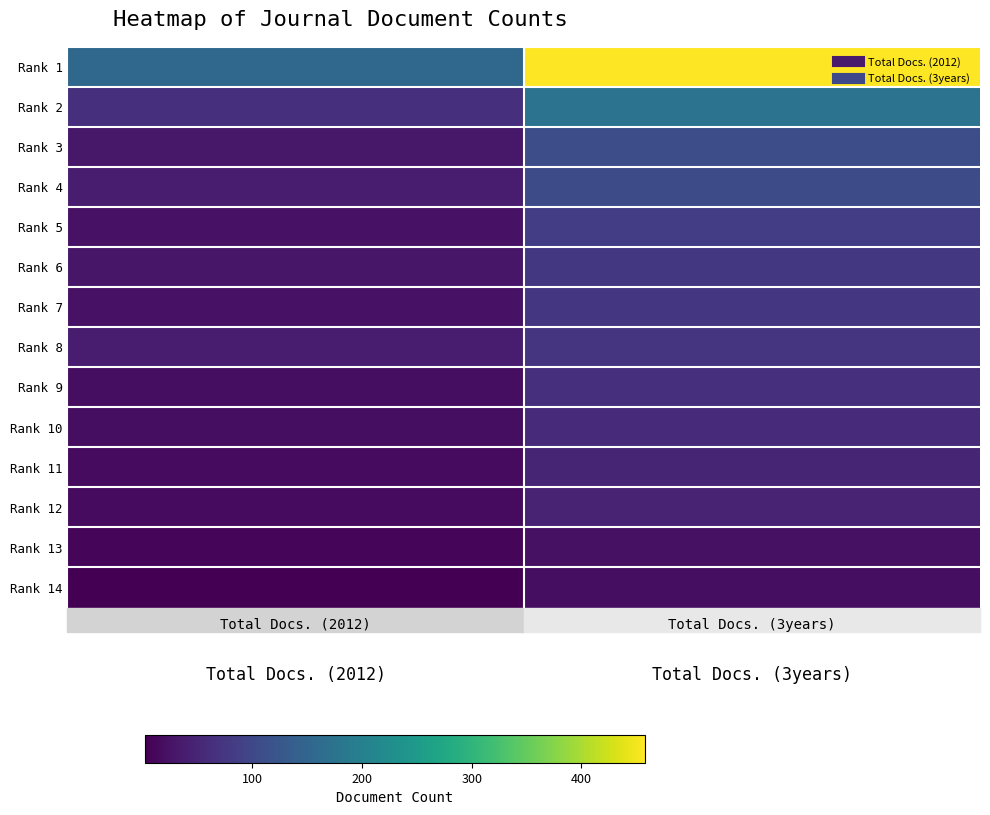

Reading left to right, transcribe all the data shown in this chart.

Rank 1: Total Docs. (2012)=155	Total Docs. (3years)=458
Rank 2: Total Docs. (2012)=64	Total Docs. (3years)=175
Rank 3: Total Docs. (2012)=32	Total Docs. (3years)=109
Rank 4: Total Docs. (2012)=37	Total Docs. (3years)=106
Rank 5: Total Docs. (2012)=24	Total Docs. (3years)=84
Rank 6: Total Docs. (2012)=29	Total Docs. (3years)=76
Rank 7: Total Docs. (2012)=24	Total Docs. (3years)=74
Rank 8: Total Docs. (2012)=38	Total Docs. (3years)=72
Rank 9: Total Docs. (2012)=19	Total Docs. (3years)=66
Rank 10: Total Docs. (2012)=19	Total Docs. (3years)=56
Rank 11: Total Docs. (2012)=15	Total Docs. (3years)=49
Rank 12: Total Docs. (2012)=15	Total Docs. (3years)=45
Rank 13: Total Docs. (2012)=8	Total Docs. (3years)=22
Rank 14: Total Docs. (2012)=2	Total Docs. (3years)=19